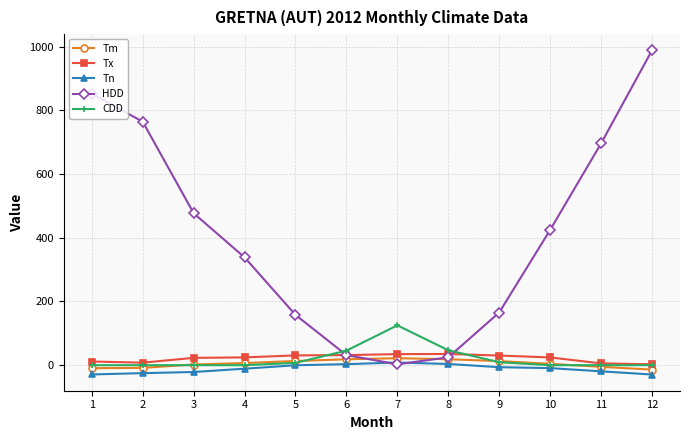

How many values in the Tn series are below -9?

7